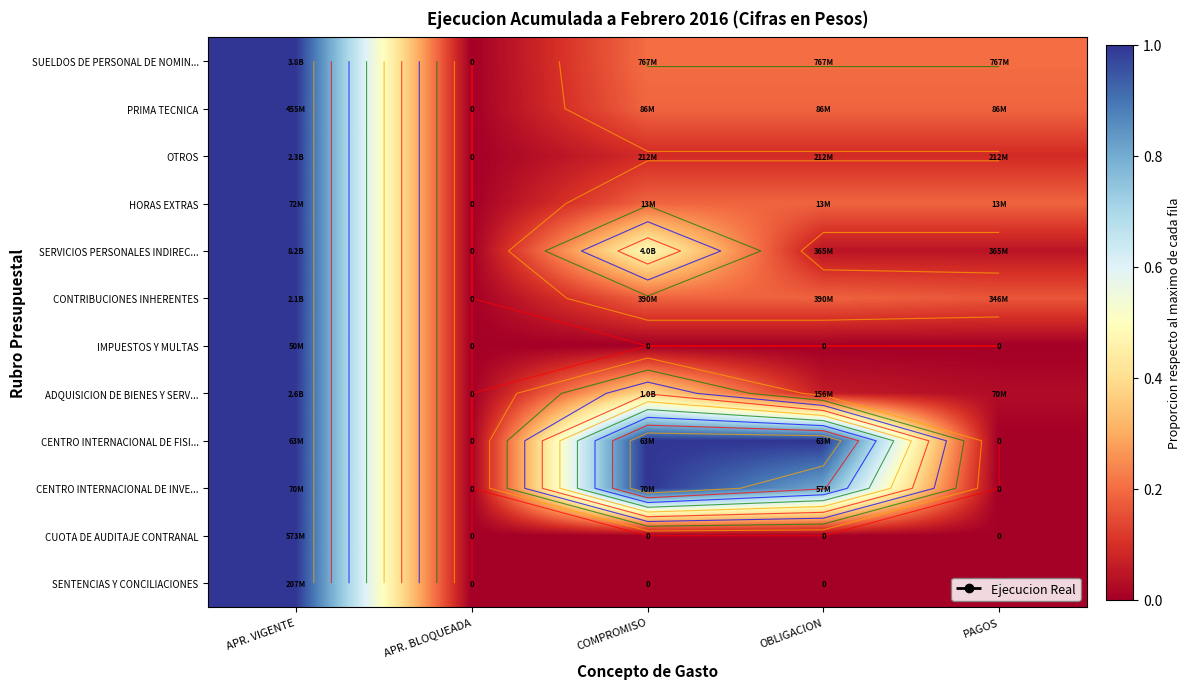

Between PAGOS and APR. VIGENTE, which is larger?

APR. VIGENTE